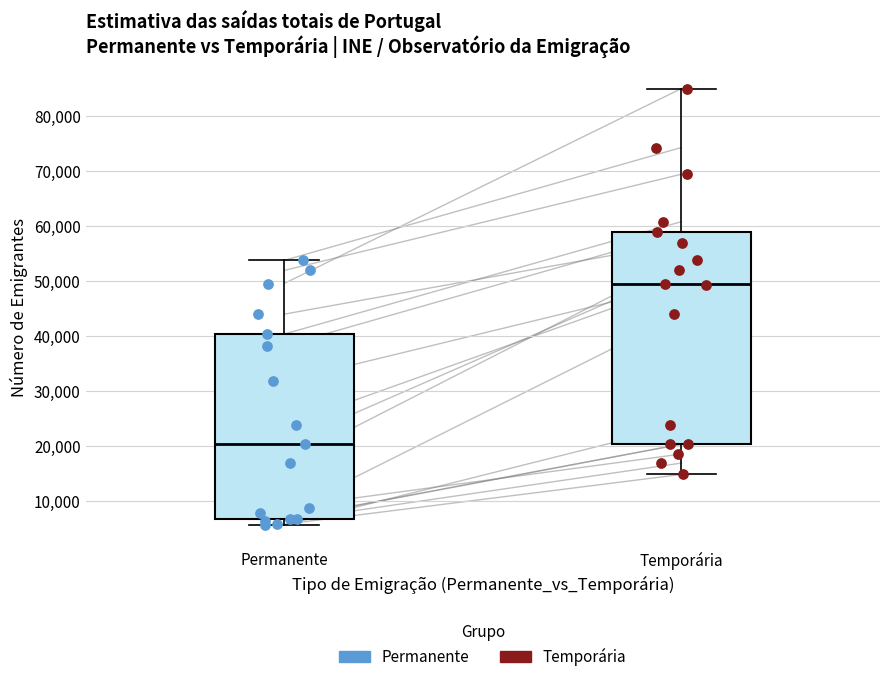

Reading left to right, read every box against the y-axis: the position of its median line, the range the box covers, and the ends of its whiskers. The values are not printed on the chart, so give them approximately, as read against the axis.

Permanente: median 20000, box 7000 to 40000, whiskers 6000 to 54000
Temporária: median 50000, box 20000 to 59000, whiskers 15000 to 85000